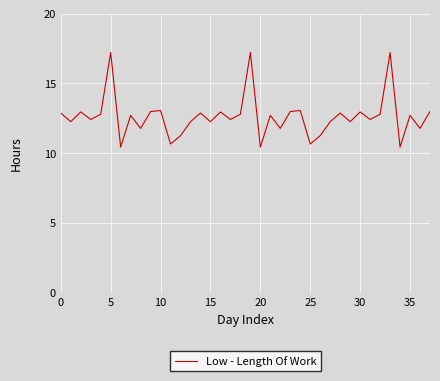

What is the difference between the maximum and minimum values?

6.8